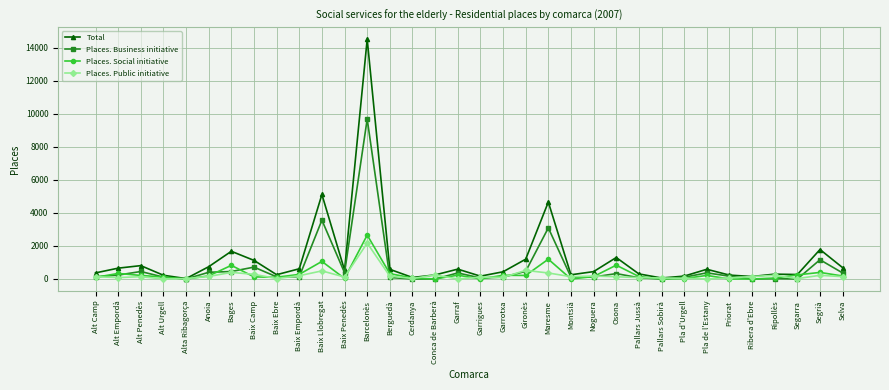

What is the difference between the Total values at Maresme and Garrigues?

4482